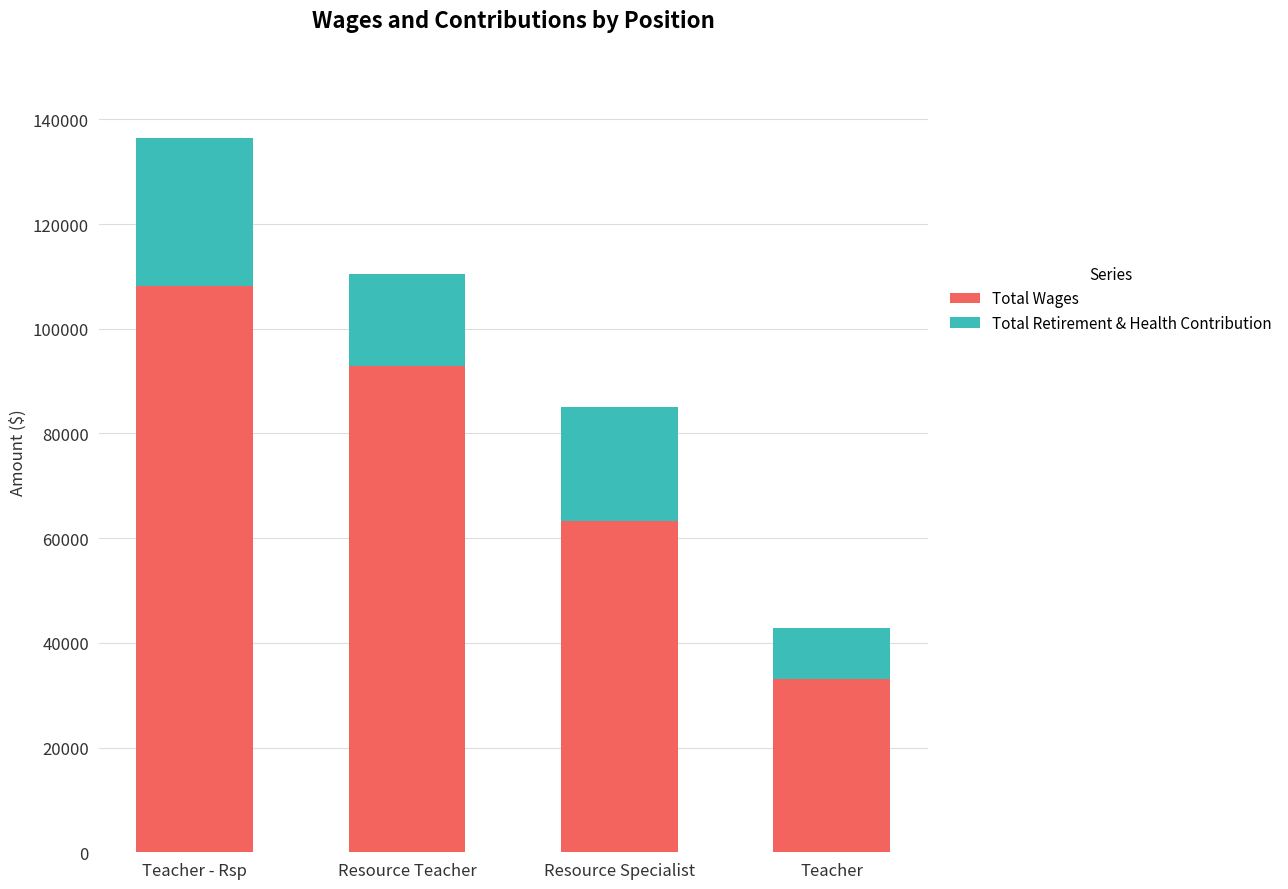

At which category is the sum across all series the highest?

Teacher - Rsp